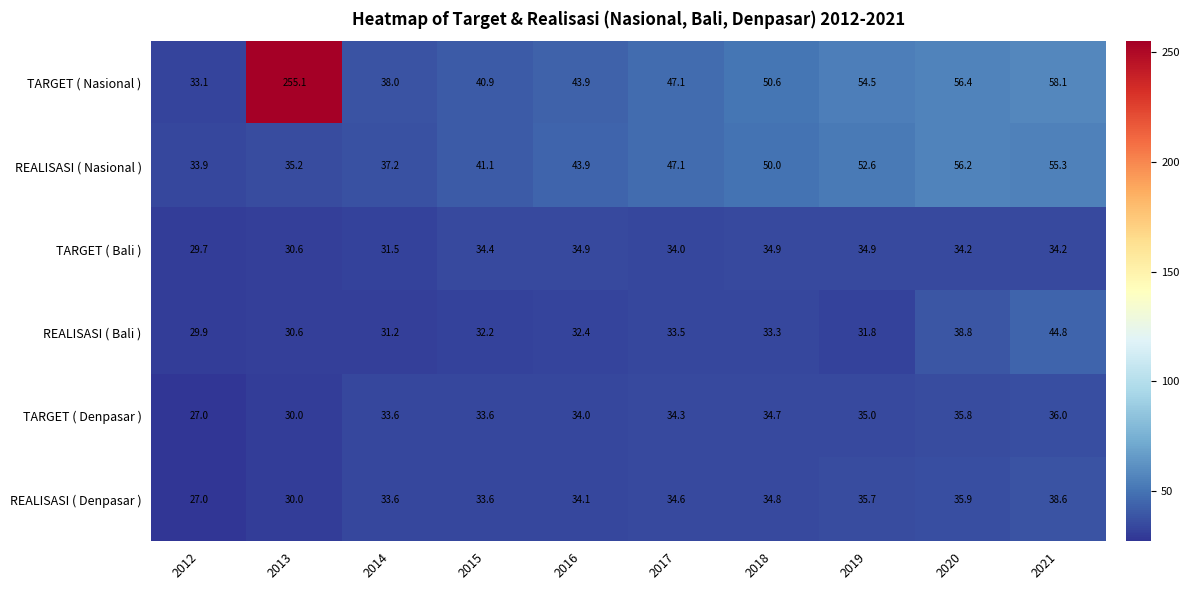

What is the sum of the REALISASI ( Bali ) values at 2015 and 2016?

64.6